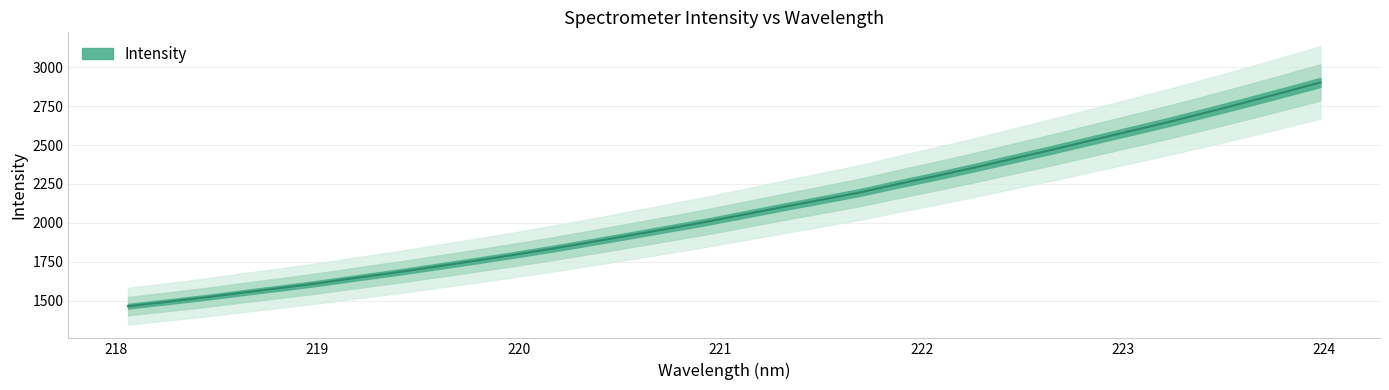

What is the sum of the values at 219.7801 and 219.9712?

3551.3